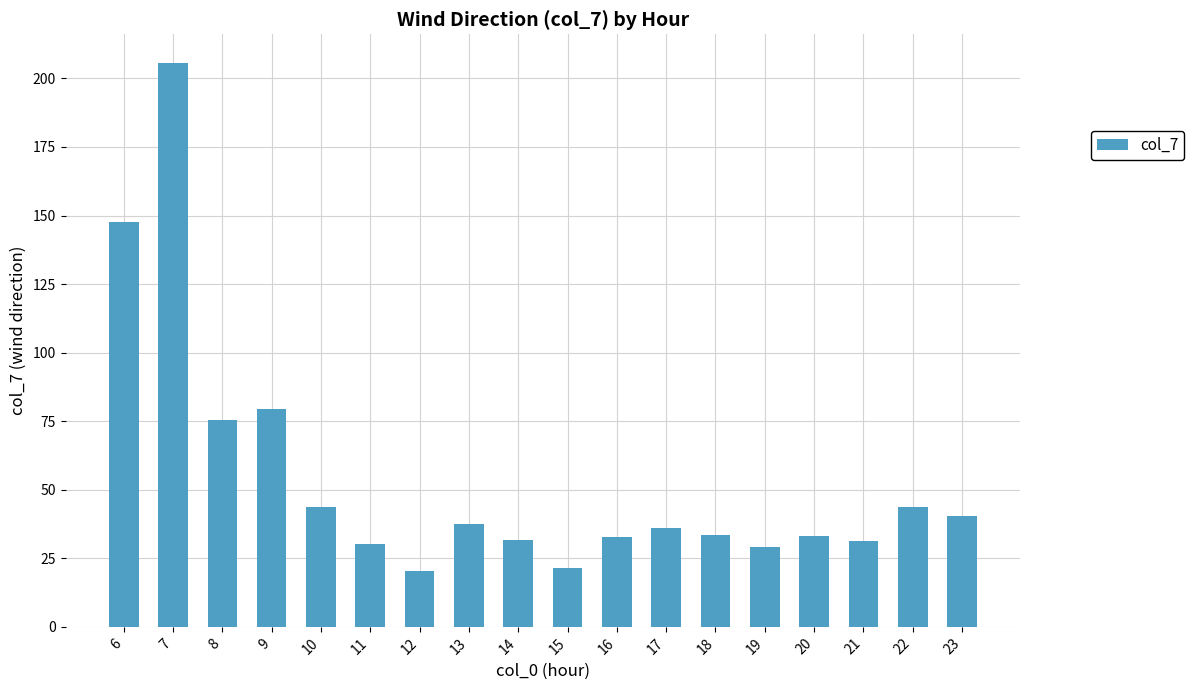

How many values exceed 35?

9